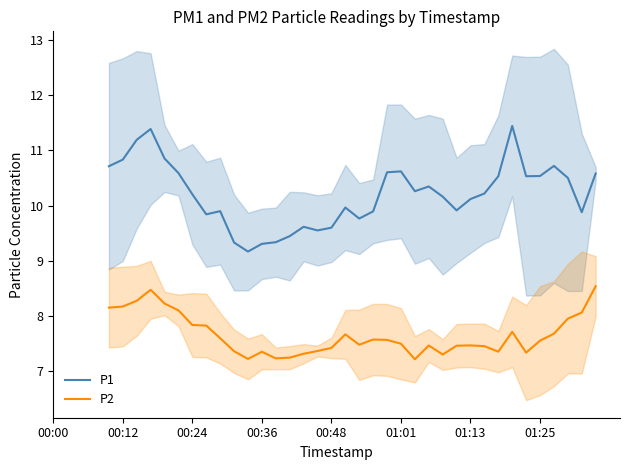

How many values in the P1 series exceed 10?

21